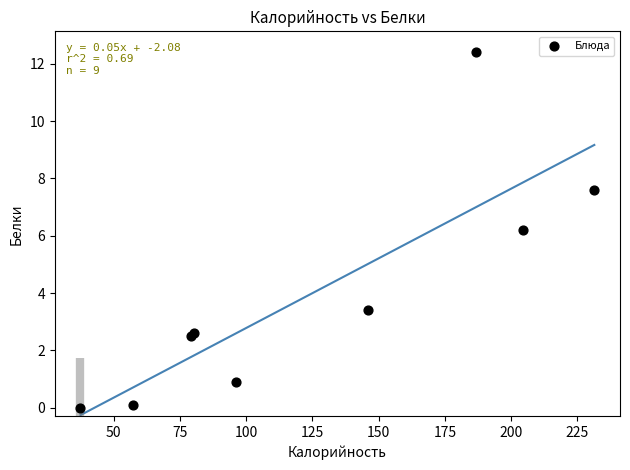

What Y value in the scatter plot is closest to 6?

6.2